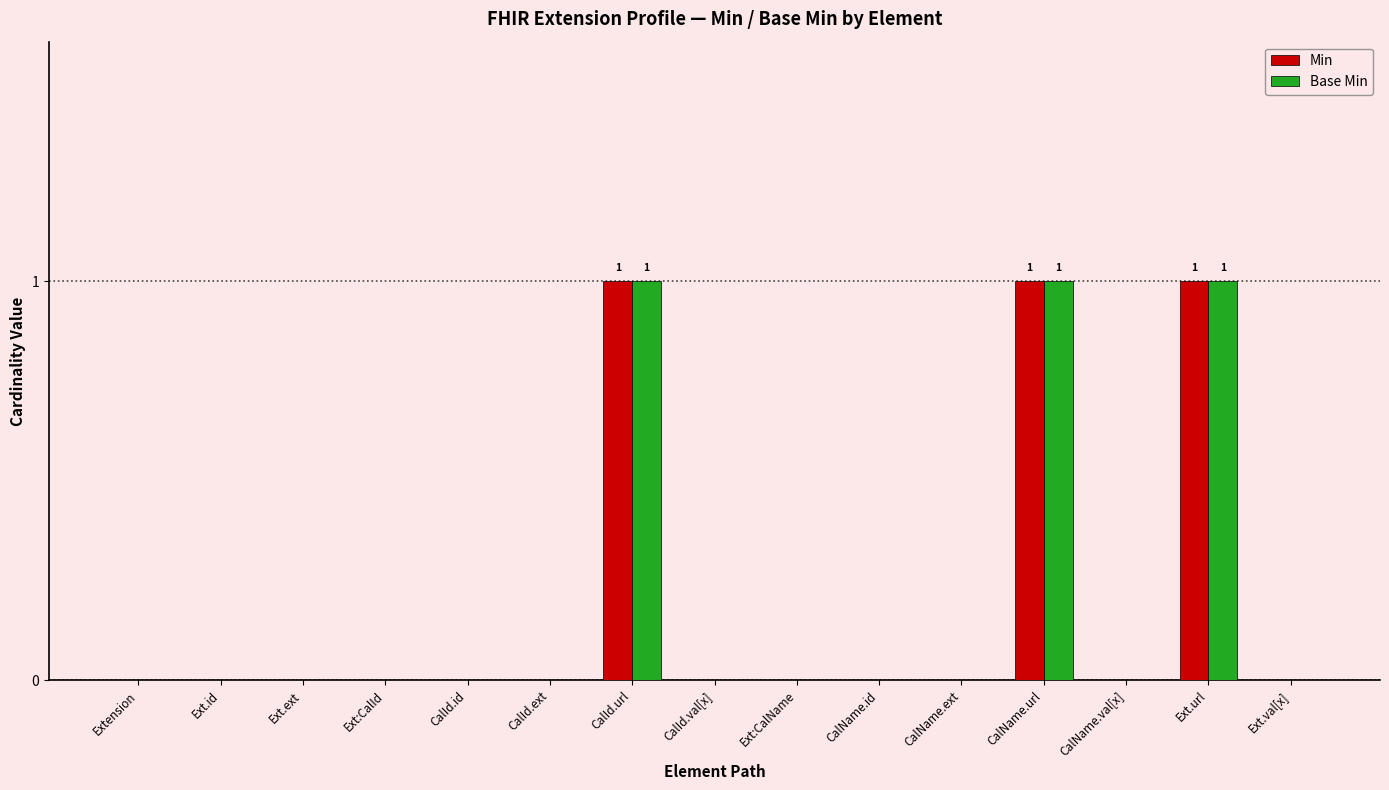

The Min series shows 1 at CalName.ext. True or false?

False